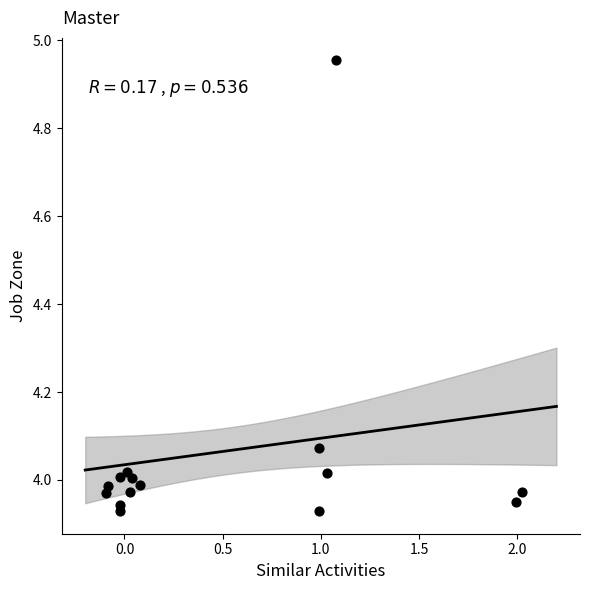

What is the range of X values (max minus min)?

2.1